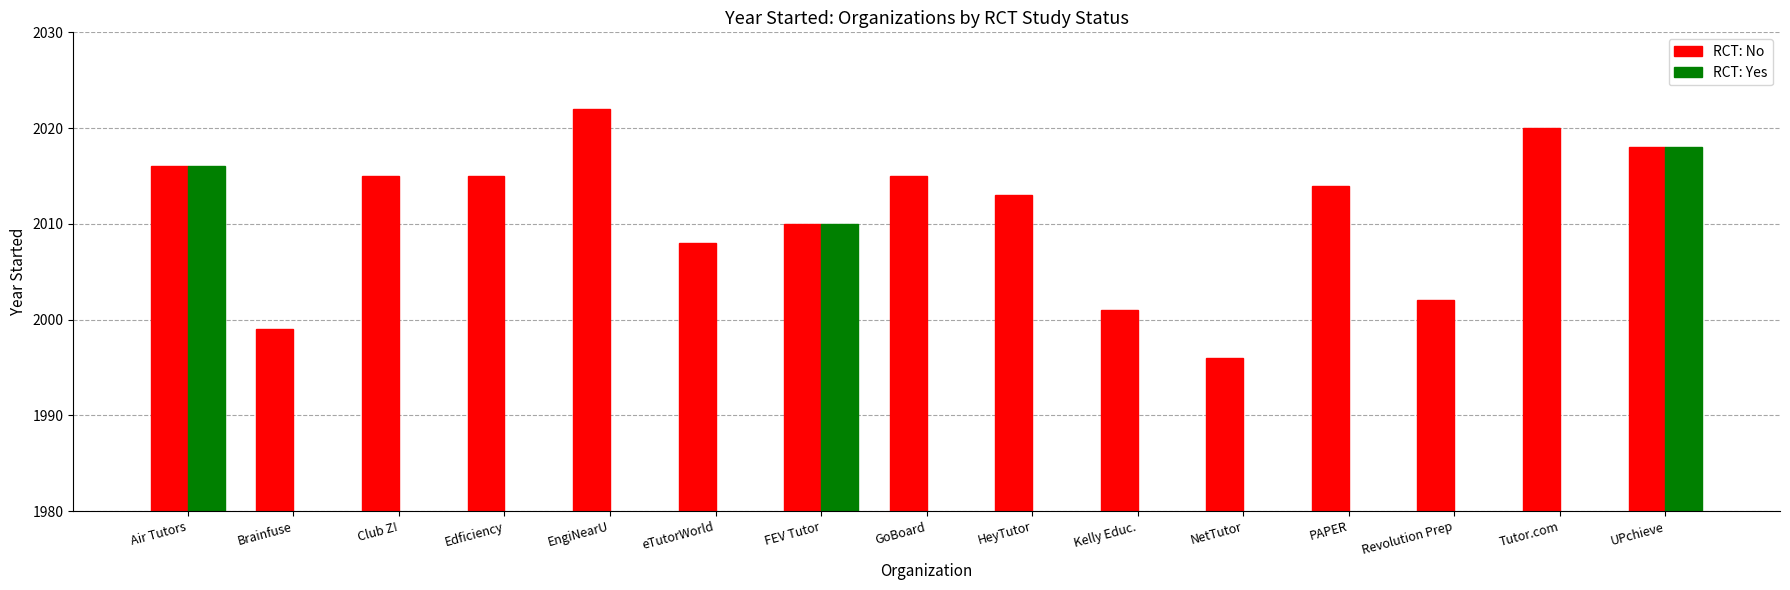

Rank the series by their average value, from highest to lowest.

RCT: No, RCT: Yes